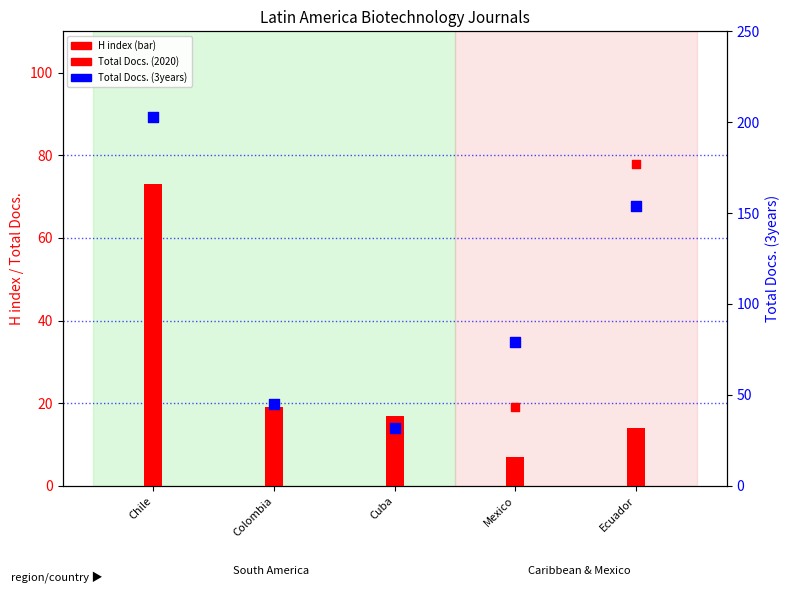

Which series contains the highest Y value?

Total Docs. (3years)